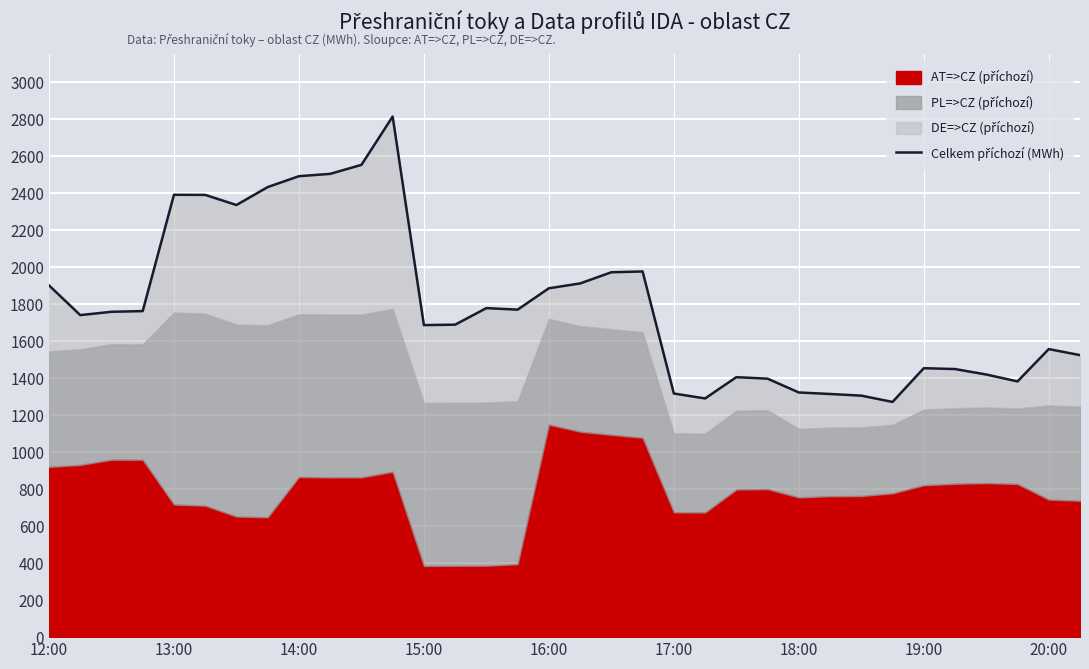

True or false: the data shows 891.6 at 13.

False